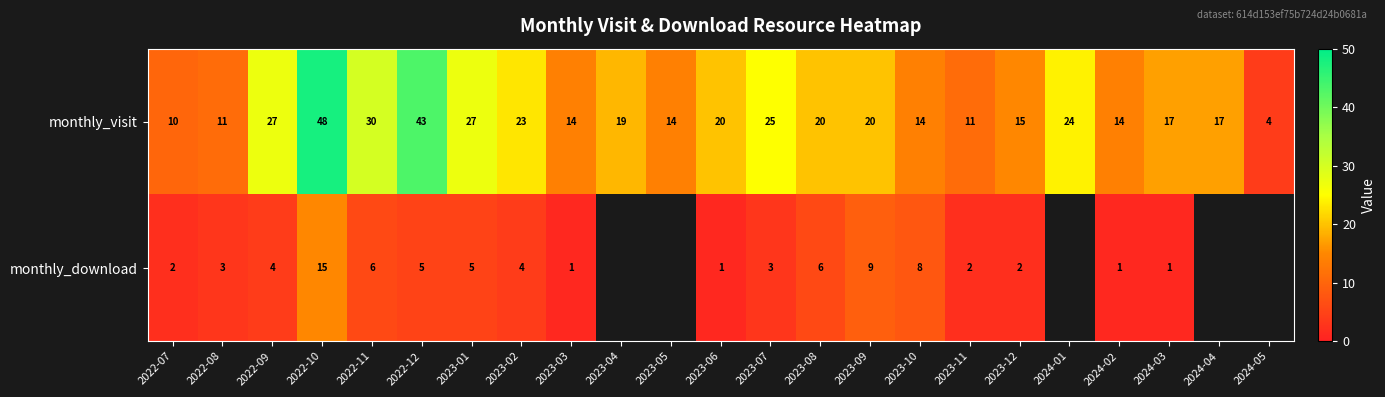

At how many categories does at least one series exceed 14?

15